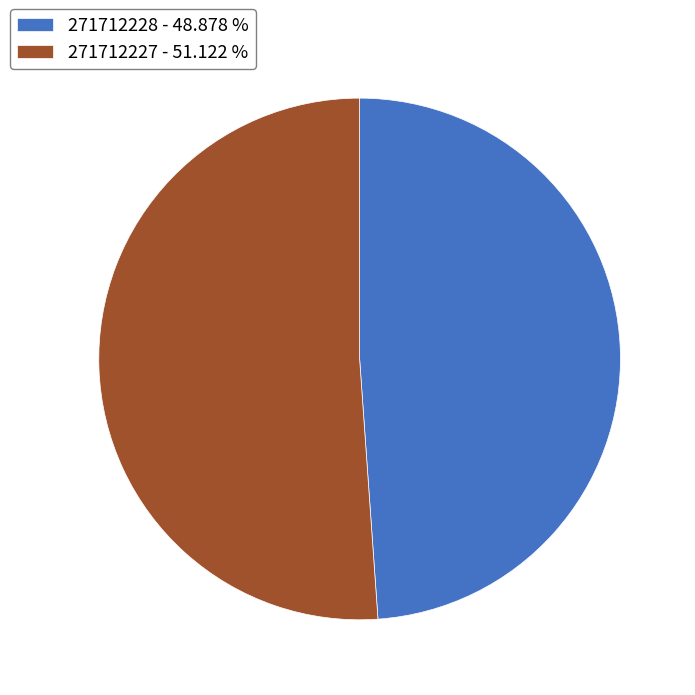

Rank the categories by value from highest to lowest.

271712227, 271712228